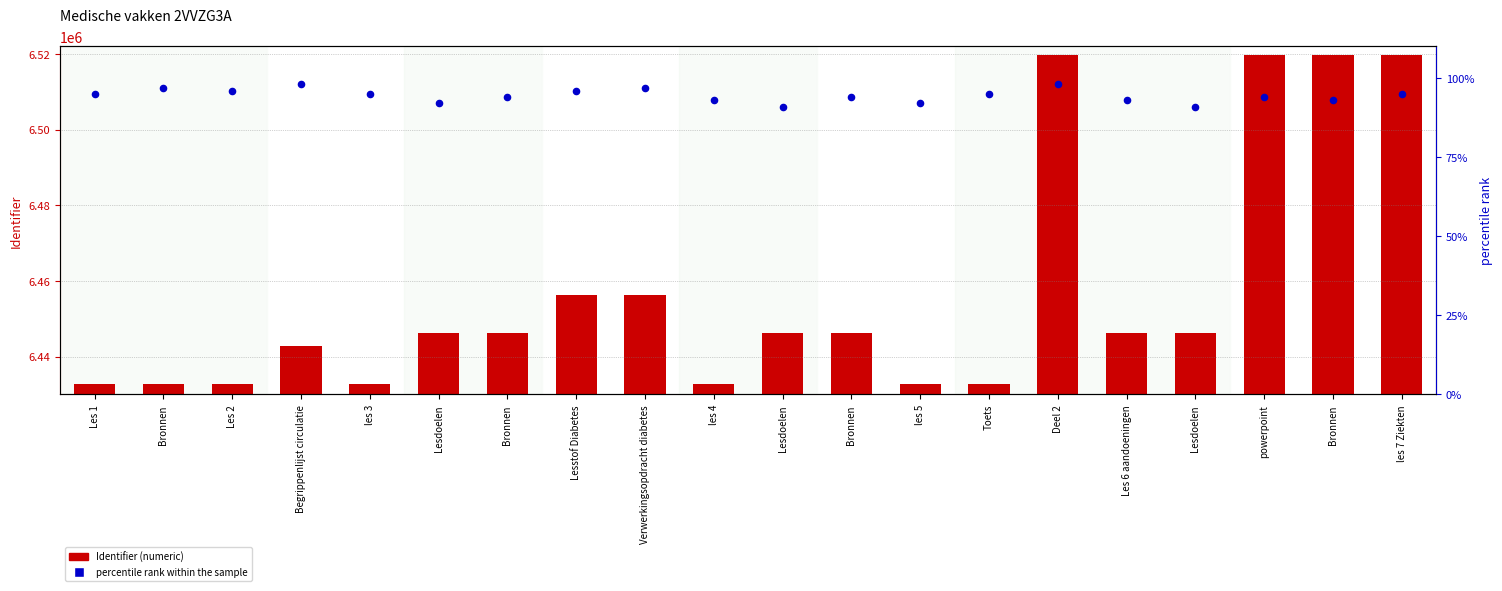

Is the value of Identifier (numeric) at Begrippenlijst circulatie greater than the value of percentile rank within the sample at les 3?

Yes